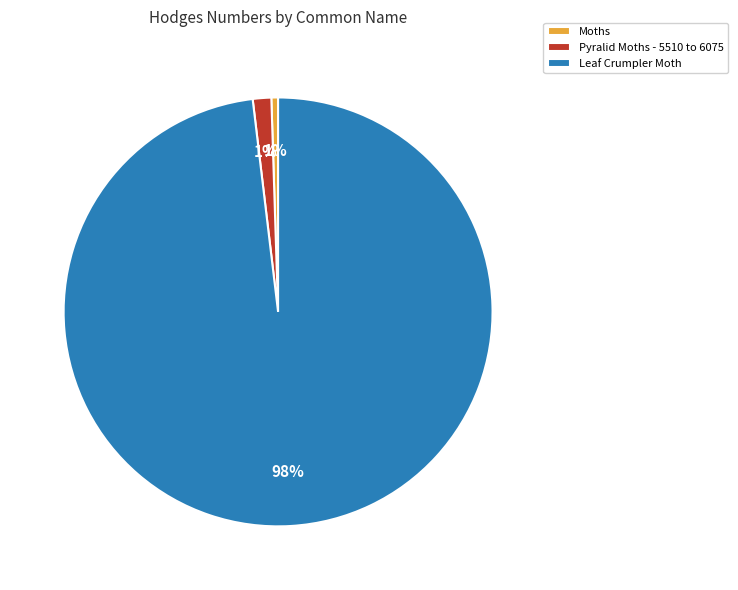

Count the number of slices in the pie.

3